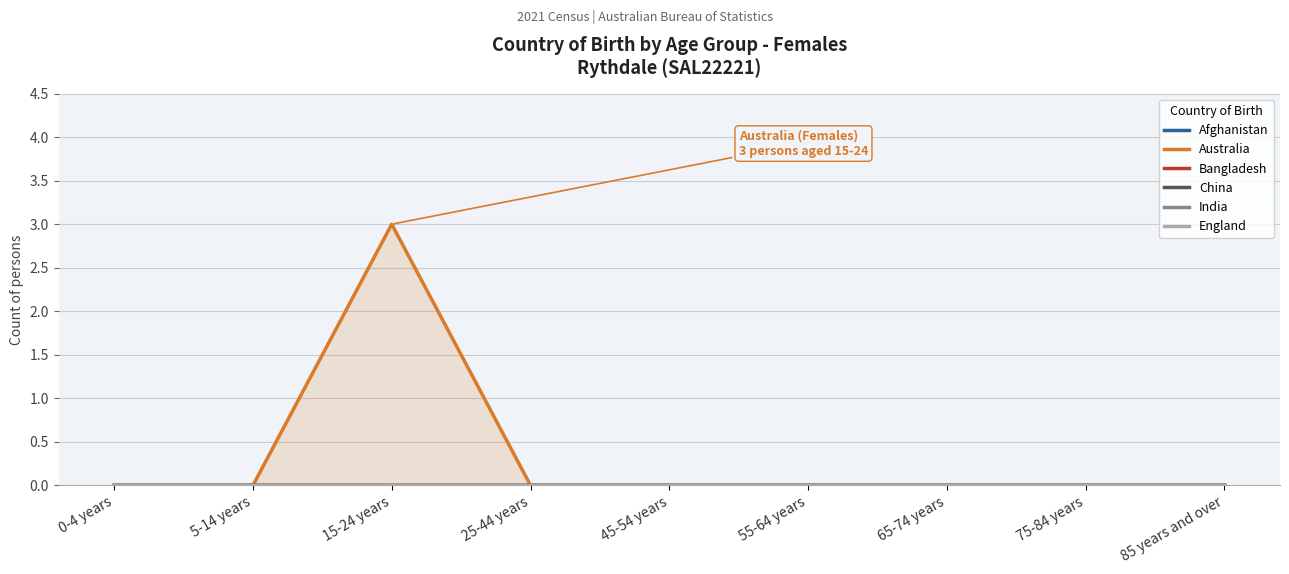

What is the difference between the maximum and minimum values in the Australia series?

3